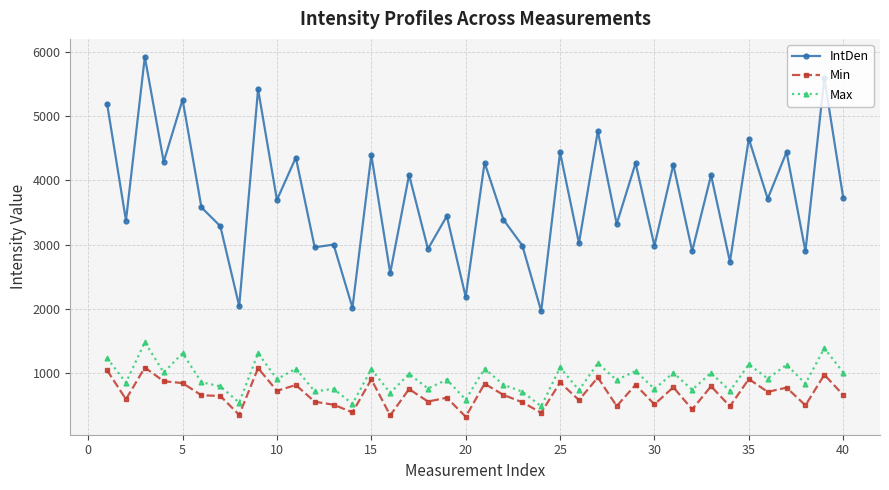

In IntDen, how many points are lower than both neighbors (excluding endpoints)?

17